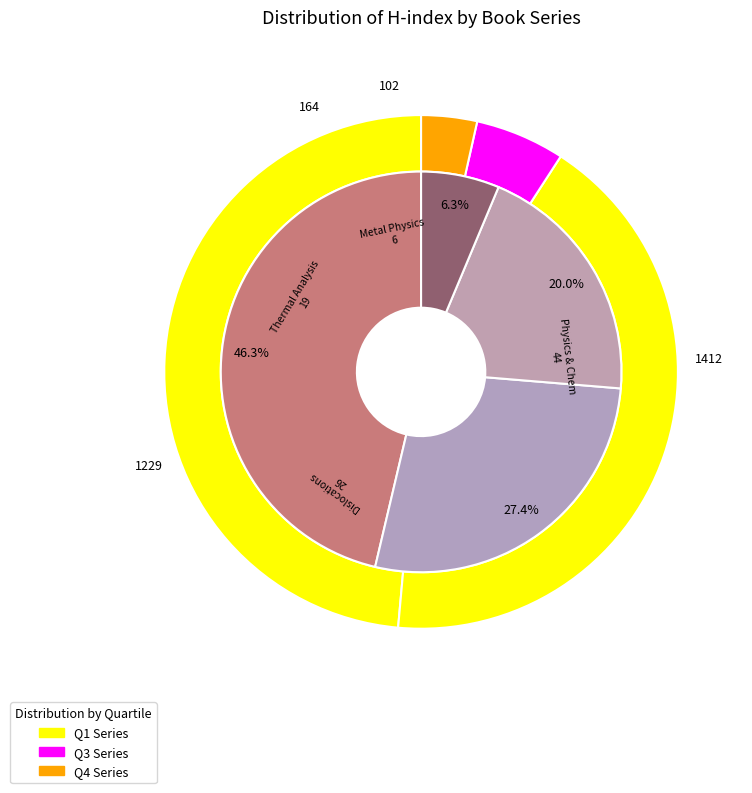

Rank the categories by value from highest to lowest.

Handbook on the Physics and Chemistry, Dislocations in Solids, Handbook of Thermal Analysis and Calorimetry, Handbook of Metal Physics